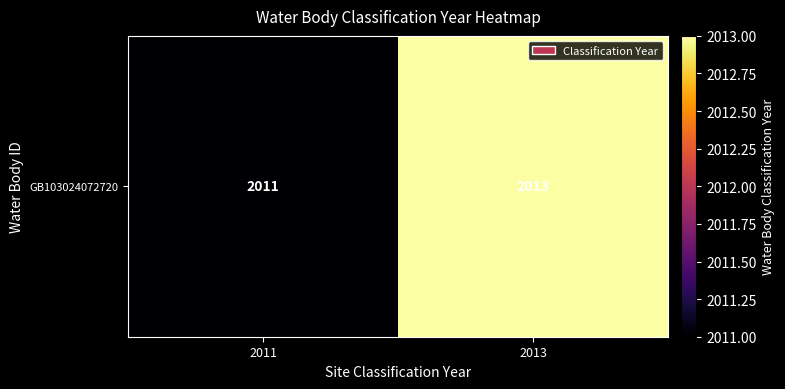

Reading left to right, list all the values displayed in this chart.

2011=2011	2013=2013